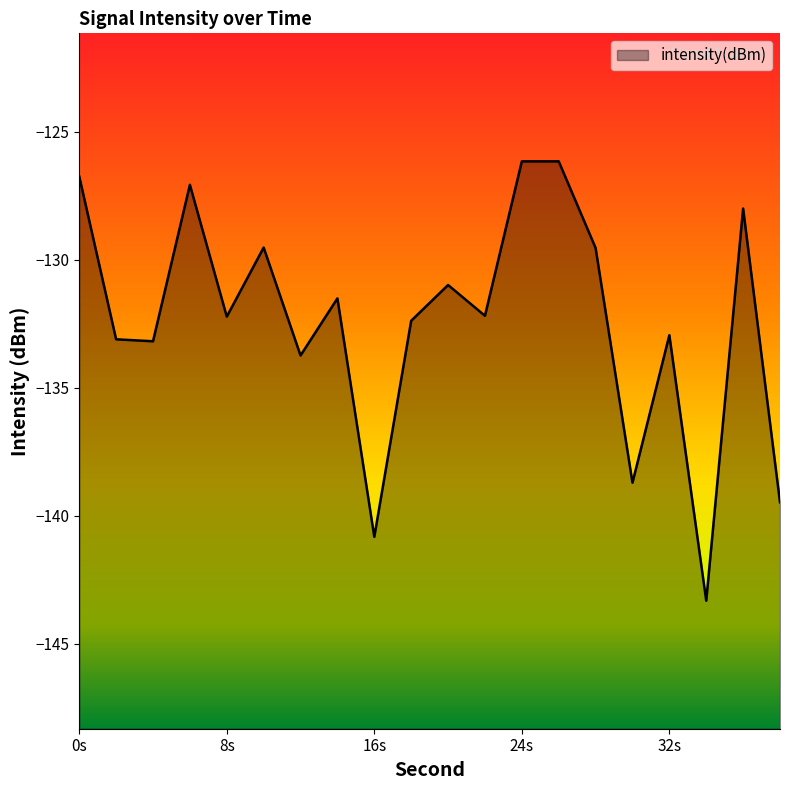

Which category has the lowest value across all series?

34